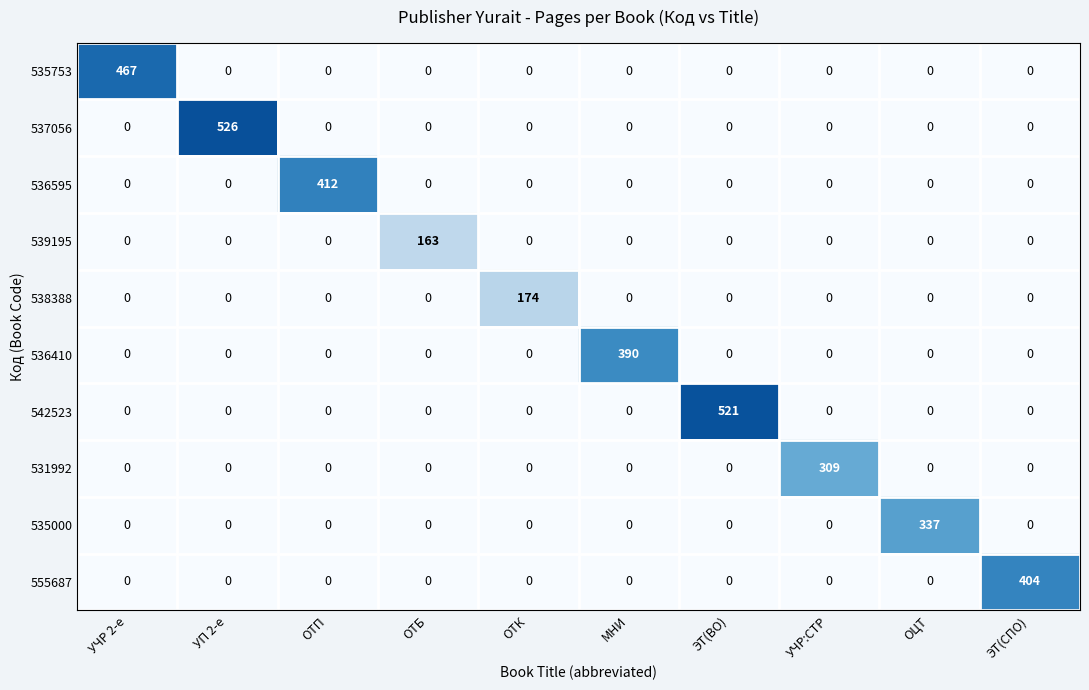

List the series in order of their peak value, lowest first.

539195, 538388, 531992, 535000, 536410, 555687, 536595, 535753, 542523, 537056